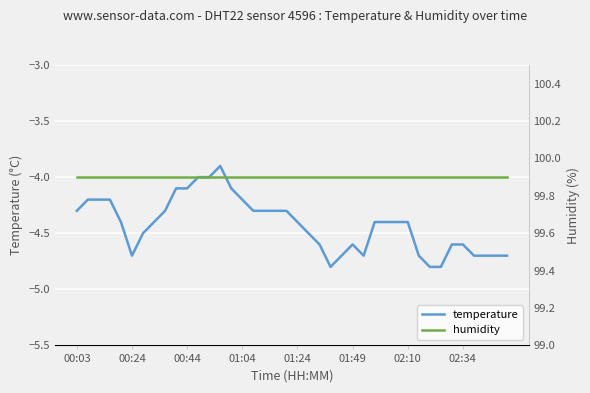

Which series has the largest range (max minus min)?

temperature